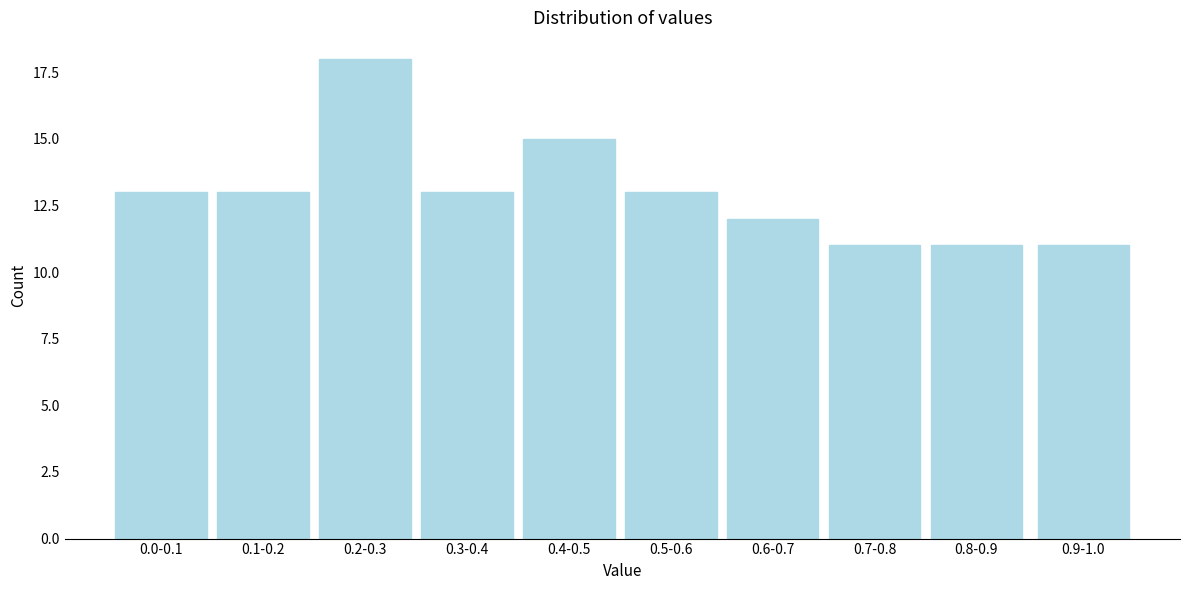

Reading left to right, transcribe all the data shown in this chart.

0.0-0.1=13	0.1-0.2=13	0.2-0.3=18	0.3-0.4=13	0.4-0.5=15	0.5-0.6=13	0.6-0.7=12	0.7-0.8=11	0.8-0.9=11	0.9-1.0=11